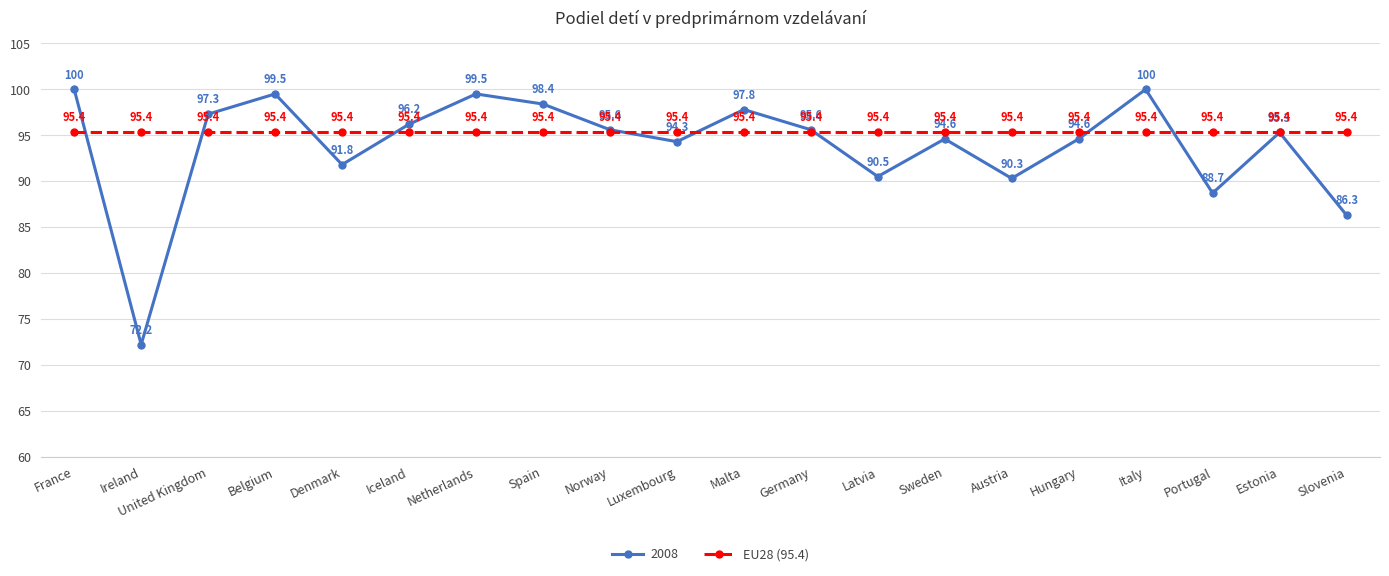

Which series has the largest range (max minus min)?

2008